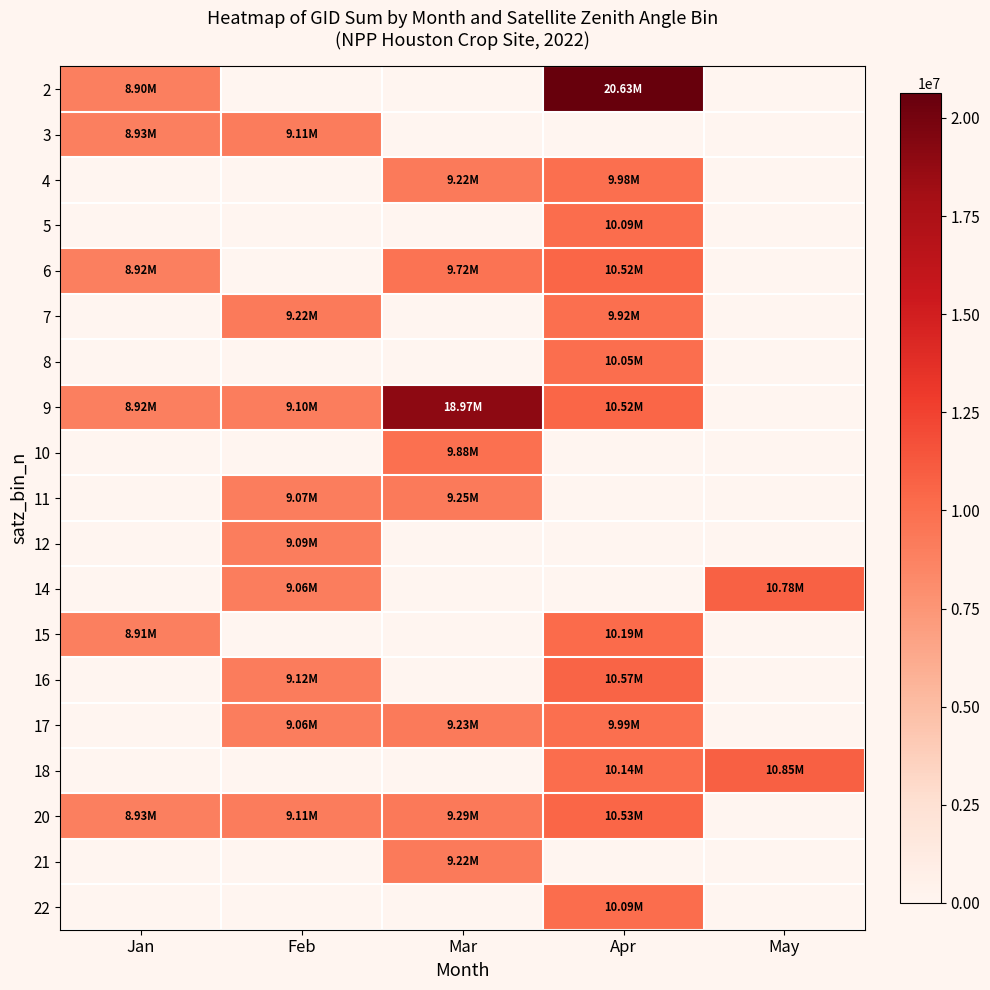

At which category is the sum across all series the highest?

Apr